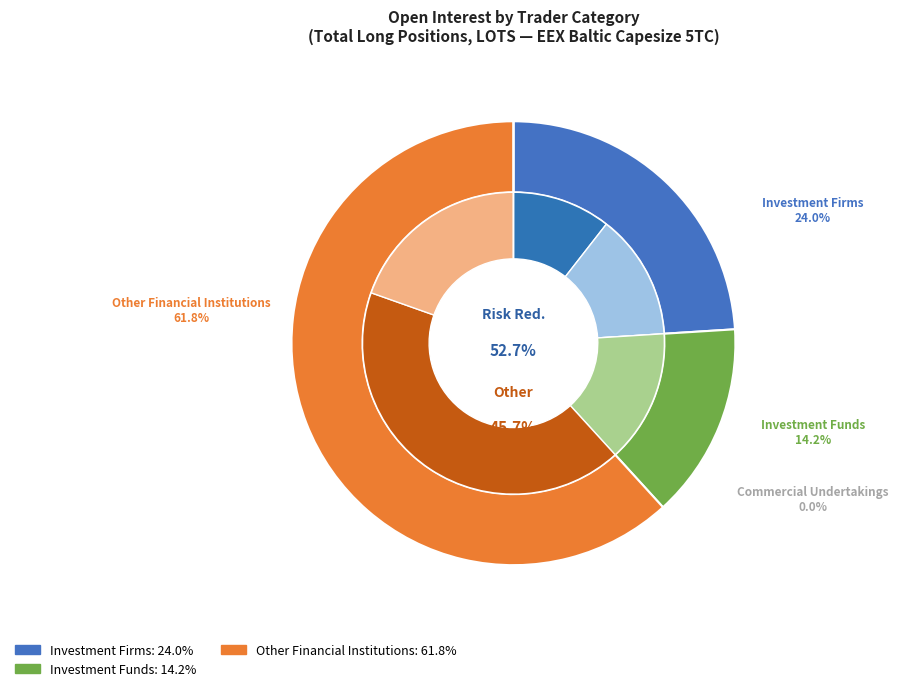

Which slice is the smallest?

Commercial Undertakings